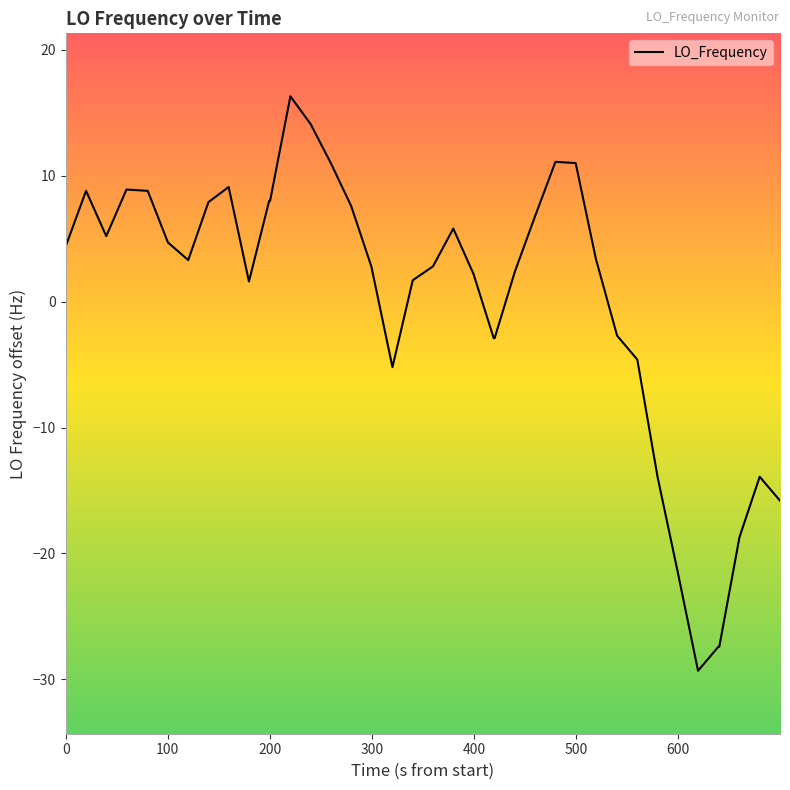

What is the maximum value shown in the chart?

16.3